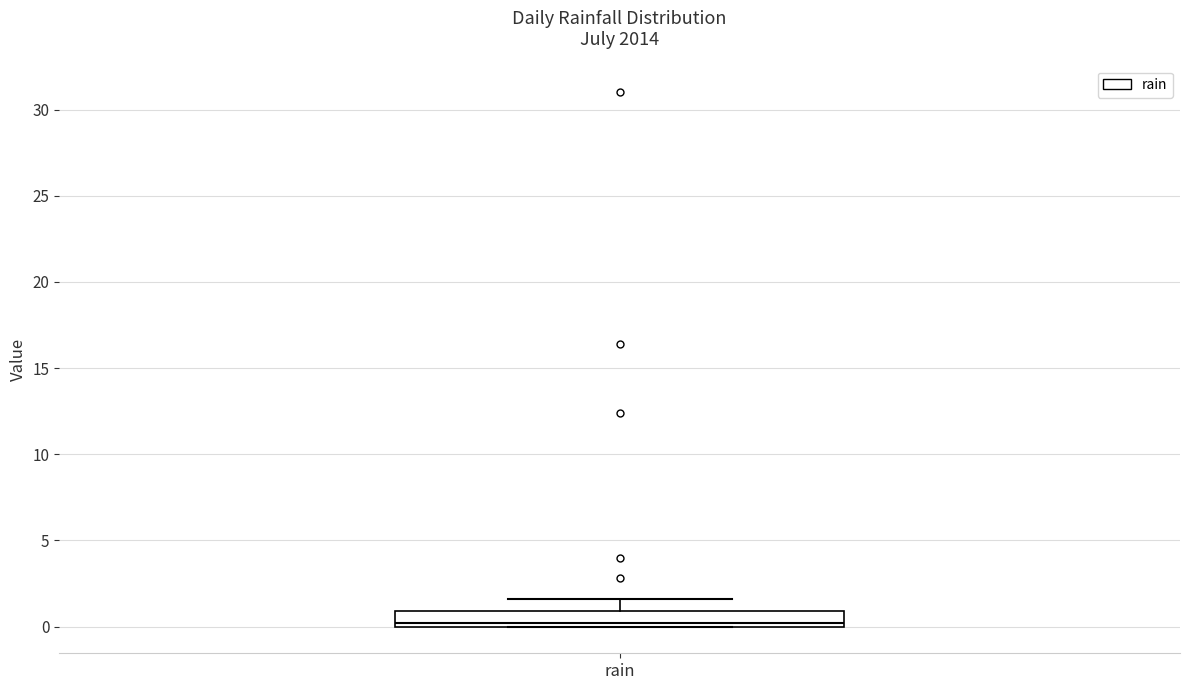

Read this box plot against the y-axis: the position of the median line, the range covered by the box, and the ends of both whiskers. The values are not printed on the chart, so give them approximately, as read against the axis.

median 0.0 (just above the box's lower edge), box 0.0 to 1.0, whiskers 0.0 to 1.5